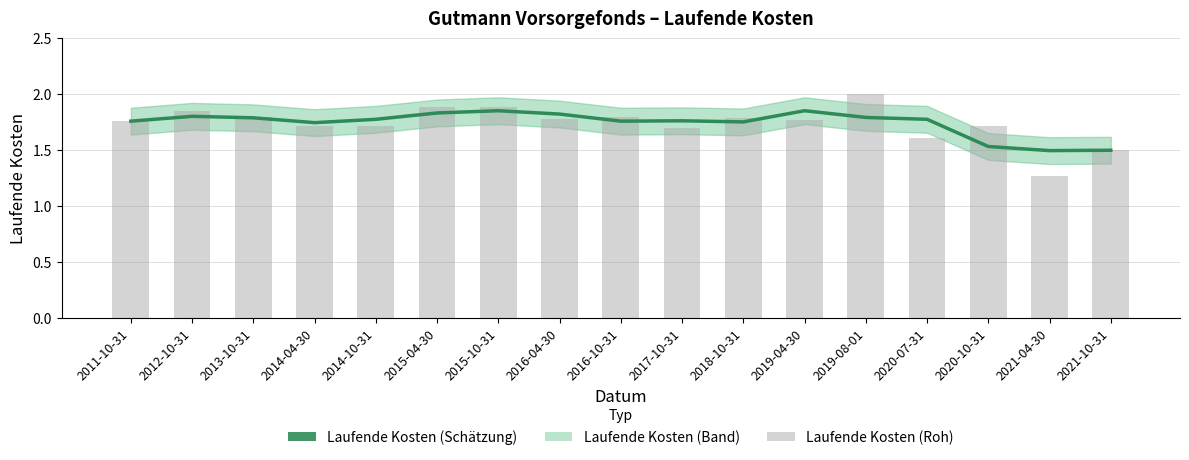

True or false: Laufende Kosten (Schätzung) has a value of 0.9 at 2018-10-31.

False